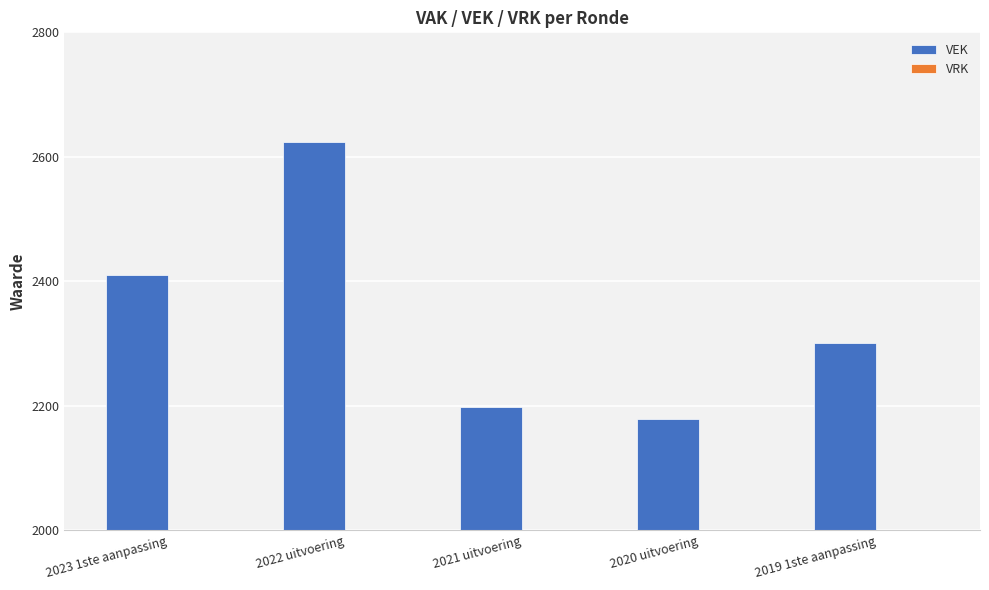

Rank the categories by value from lowest to highest.

2020 uitvoering, 2021 uitvoering, 2019 1ste aanpassing, 2023 1ste aanpassing, 2022 uitvoering